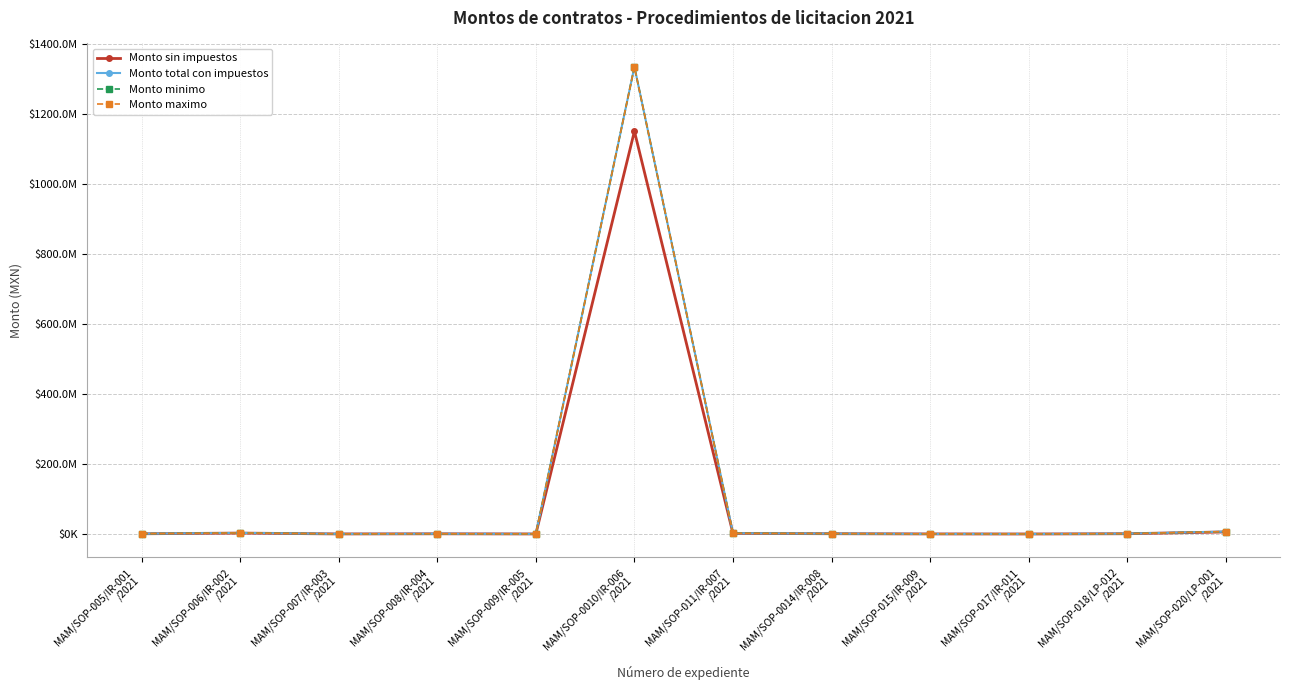

Does the chart have visible grid lines?

Yes